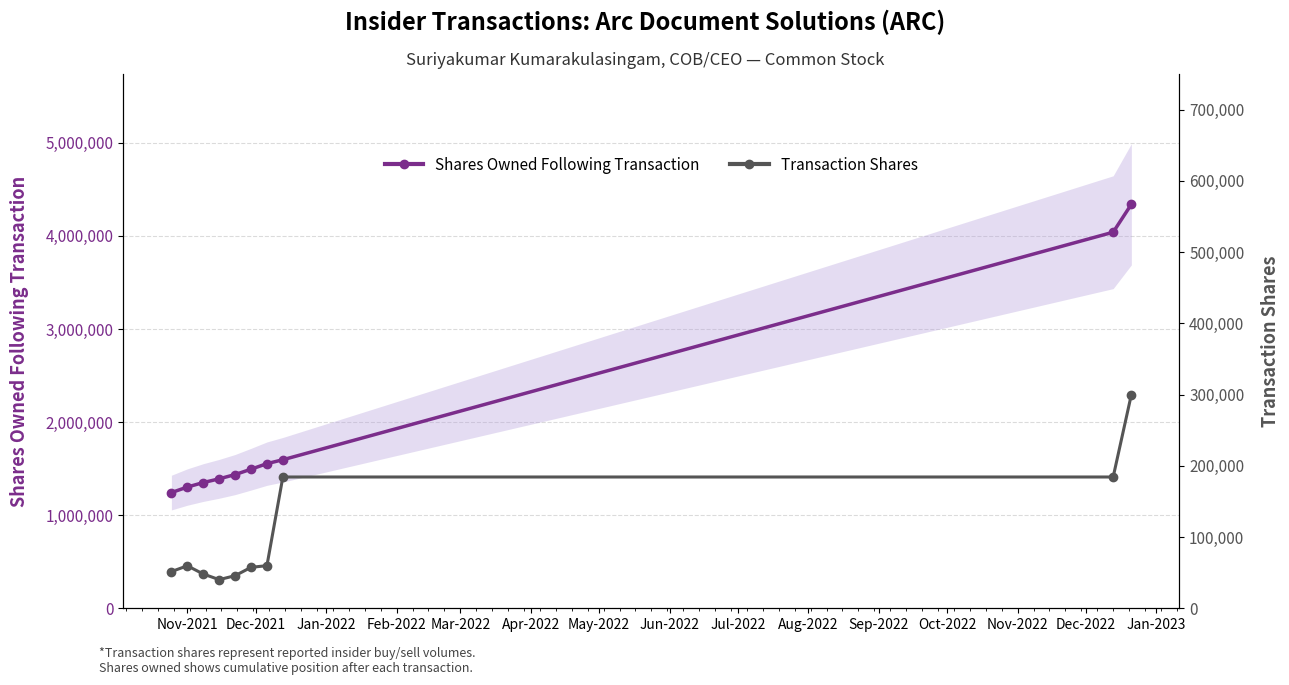

What is the value of the Shares Owned Following Transaction point at the 3rd from the left?

1350594